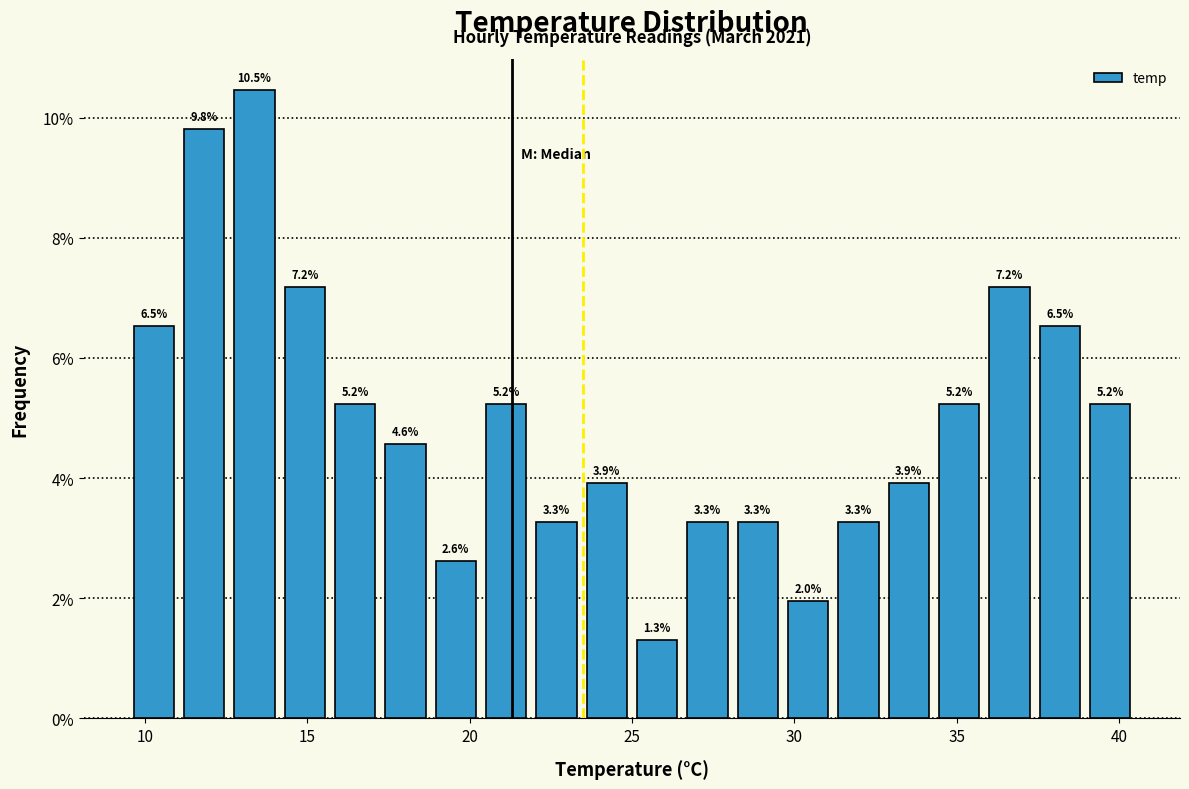

Around what value on the x-axis is the tallest bar? Give the approximate position of its centre, as read against the axis.

13.5